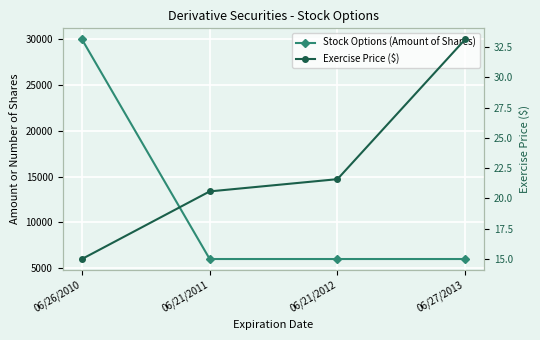

What is the maximum value shown in the chart?

30000.0